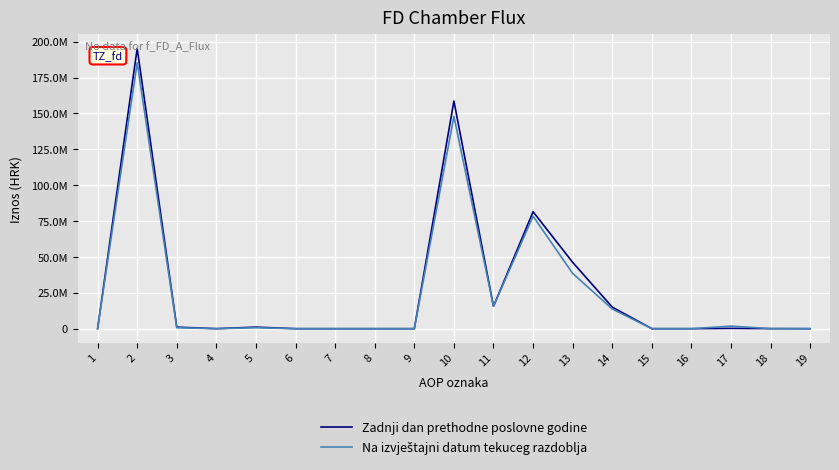

At how many categories does at least one series exceed 30171197?

4